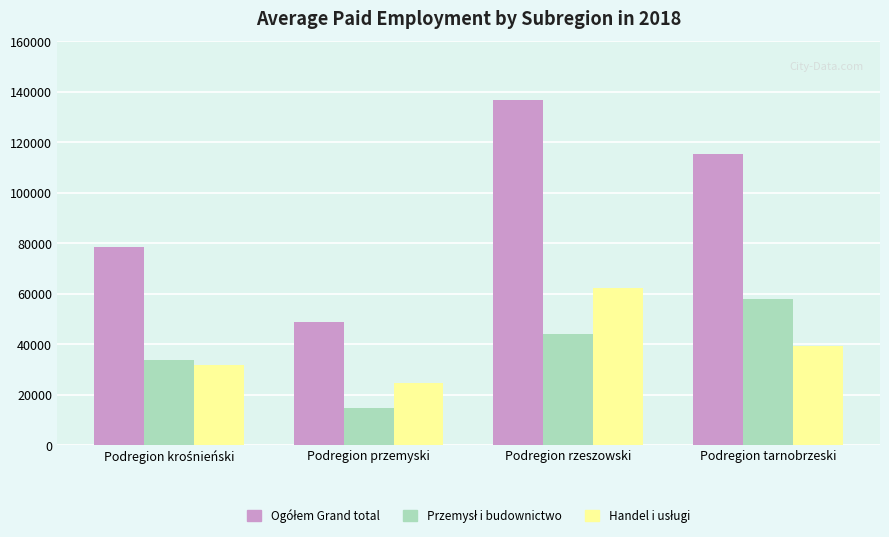

What is the smallest value displayed?

14581